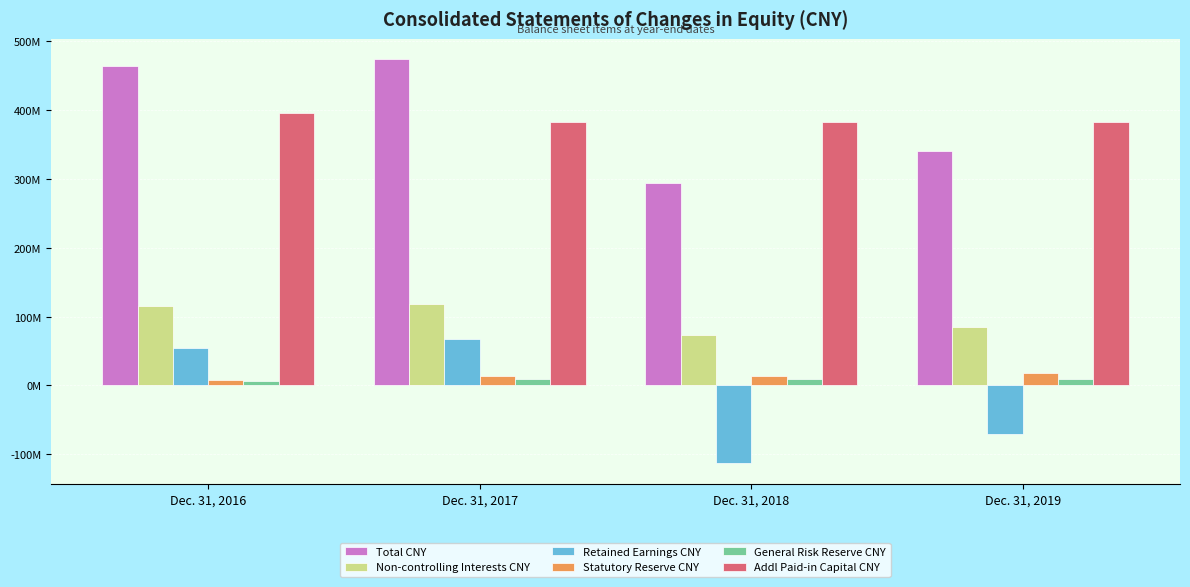

What are all the series names shown in the legend?

Total CNY, Non-controlling Interests CNY, Retained Earnings CNY, Statutory Reserve CNY, General Risk Reserve CNY, Addl Paid-in Capital CNY